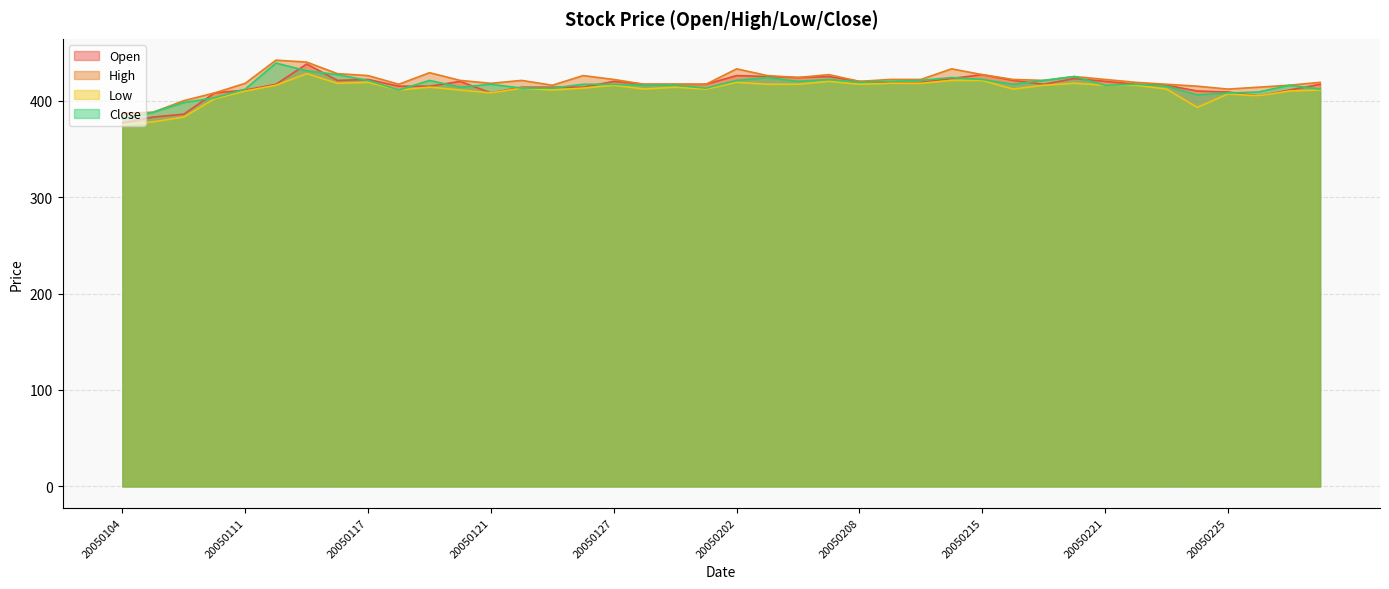

How many data points in High are above 421?

18